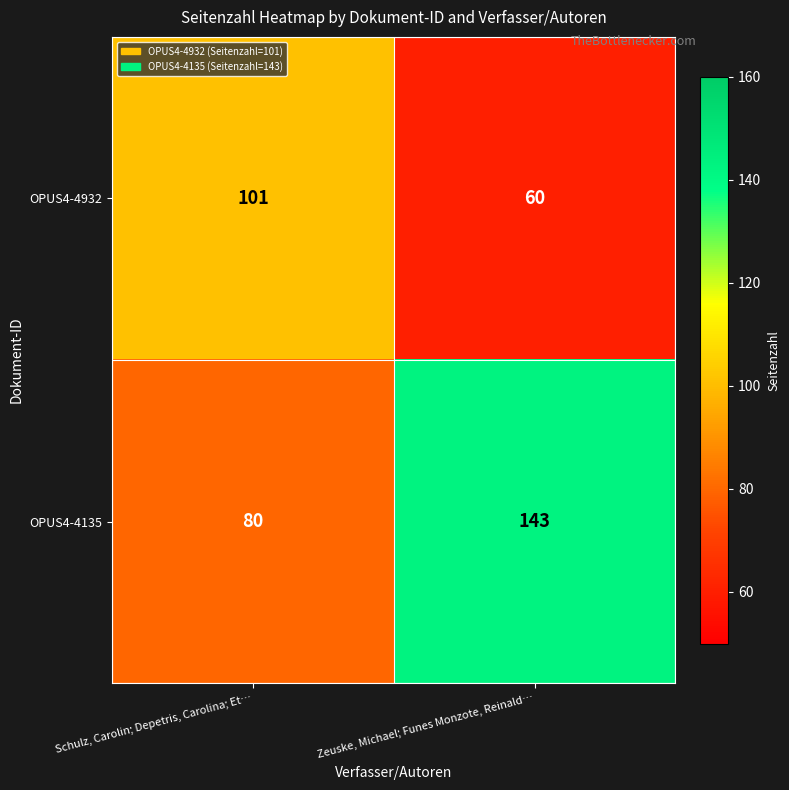

Between Schulz, Carolin; Depetris, Carolina; Et… and Zeuske, Michael; Funes Monzote, Reinald…, which series saw the biggest shift?

OPUS4-4135